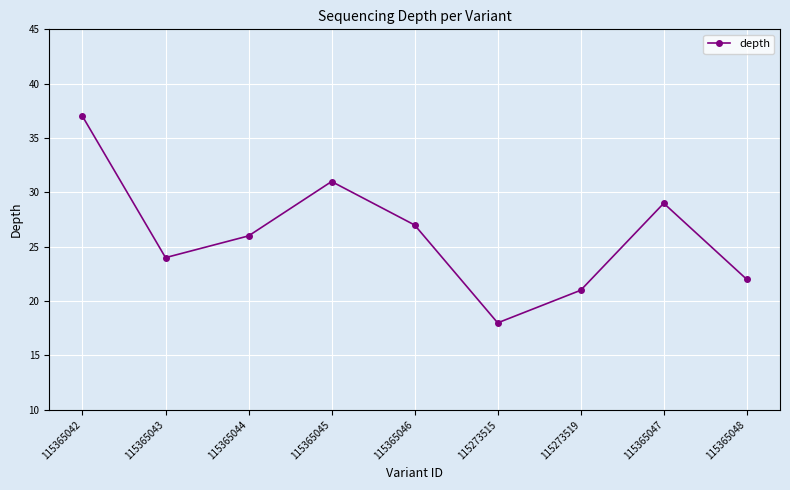

True or false: the data has more than 0 interior local peaks.

True